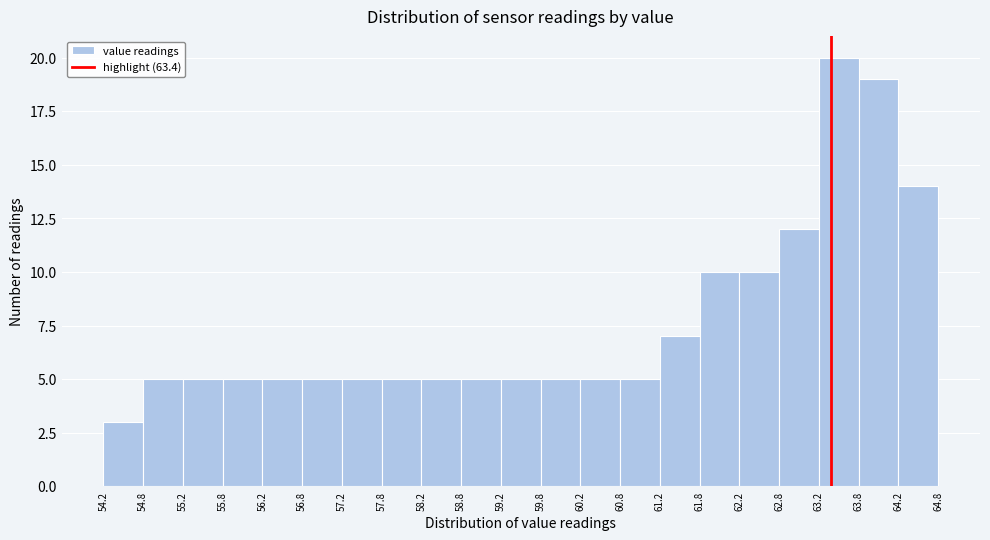

Reading left to right, transcribe this chart: for each bar, give the range it covers on the x-axis and its height. The values are not printed on the chart, so give them approximately, as read against the axis.

54.2 to 54.8: 3
54.8 to 55.2: 5
55.2 to 55.8: 5
55.8 to 56.2: 5
56.2 to 56.8: 5
56.8 to 57.2: 5
57.2 to 57.8: 5
57.8 to 58.2: 5
58.2 to 58.8: 5
58.8 to 59.2: 5
59.2 to 59.8: 5
59.8 to 60.2: 5
60.2 to 60.8: 5
60.8 to 61.2: 5
61.2 to 61.8: 7
61.8 to 62.2: 10
62.2 to 62.8: 10
62.8 to 63.2: 12
63.2 to 63.8: 20
63.8 to 64.2: 19
64.2 to 64.8: 14